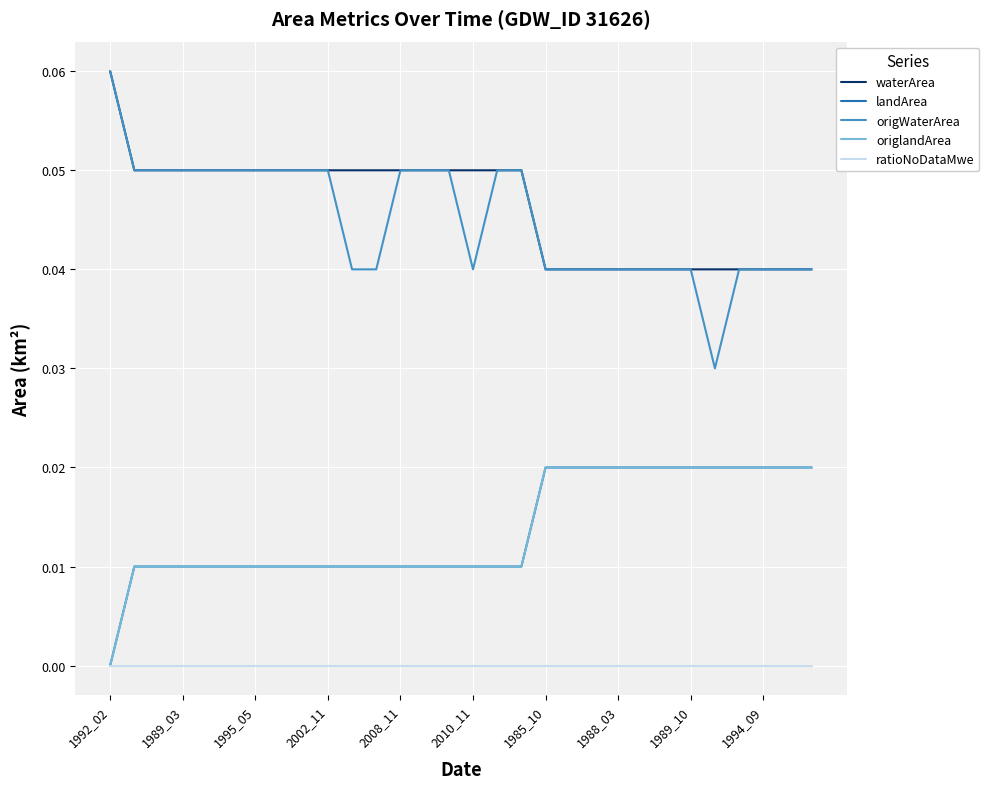

True or false: origWaterArea and origlandArea cross at least once.

False